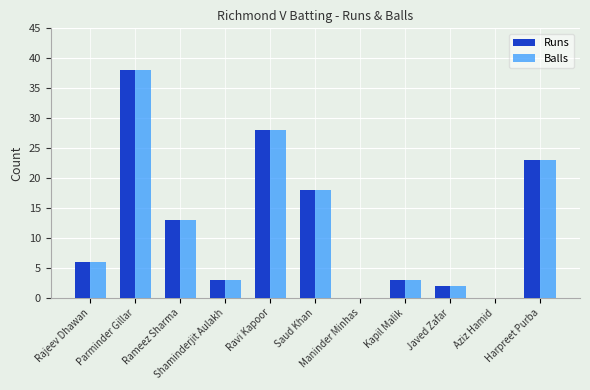

Count the number of categories in the chart.

11